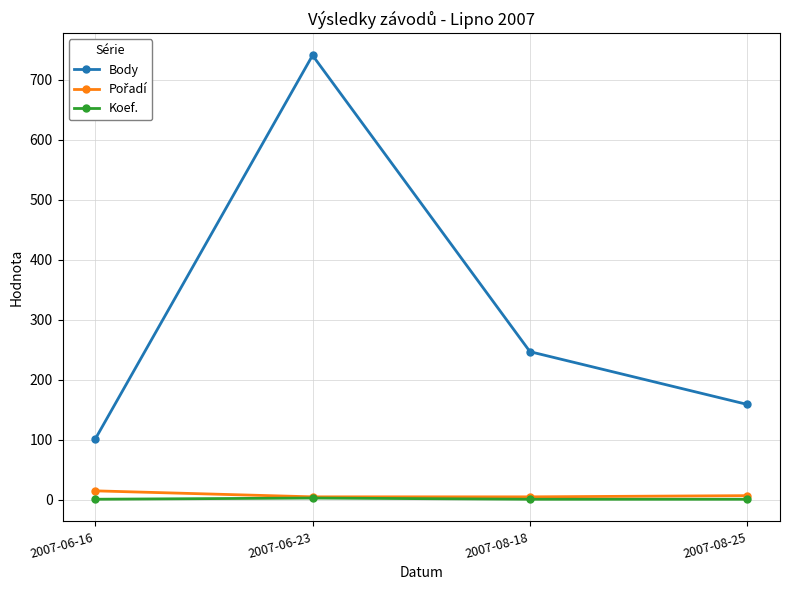

True or false: Body and Koef. cross at least once.

False